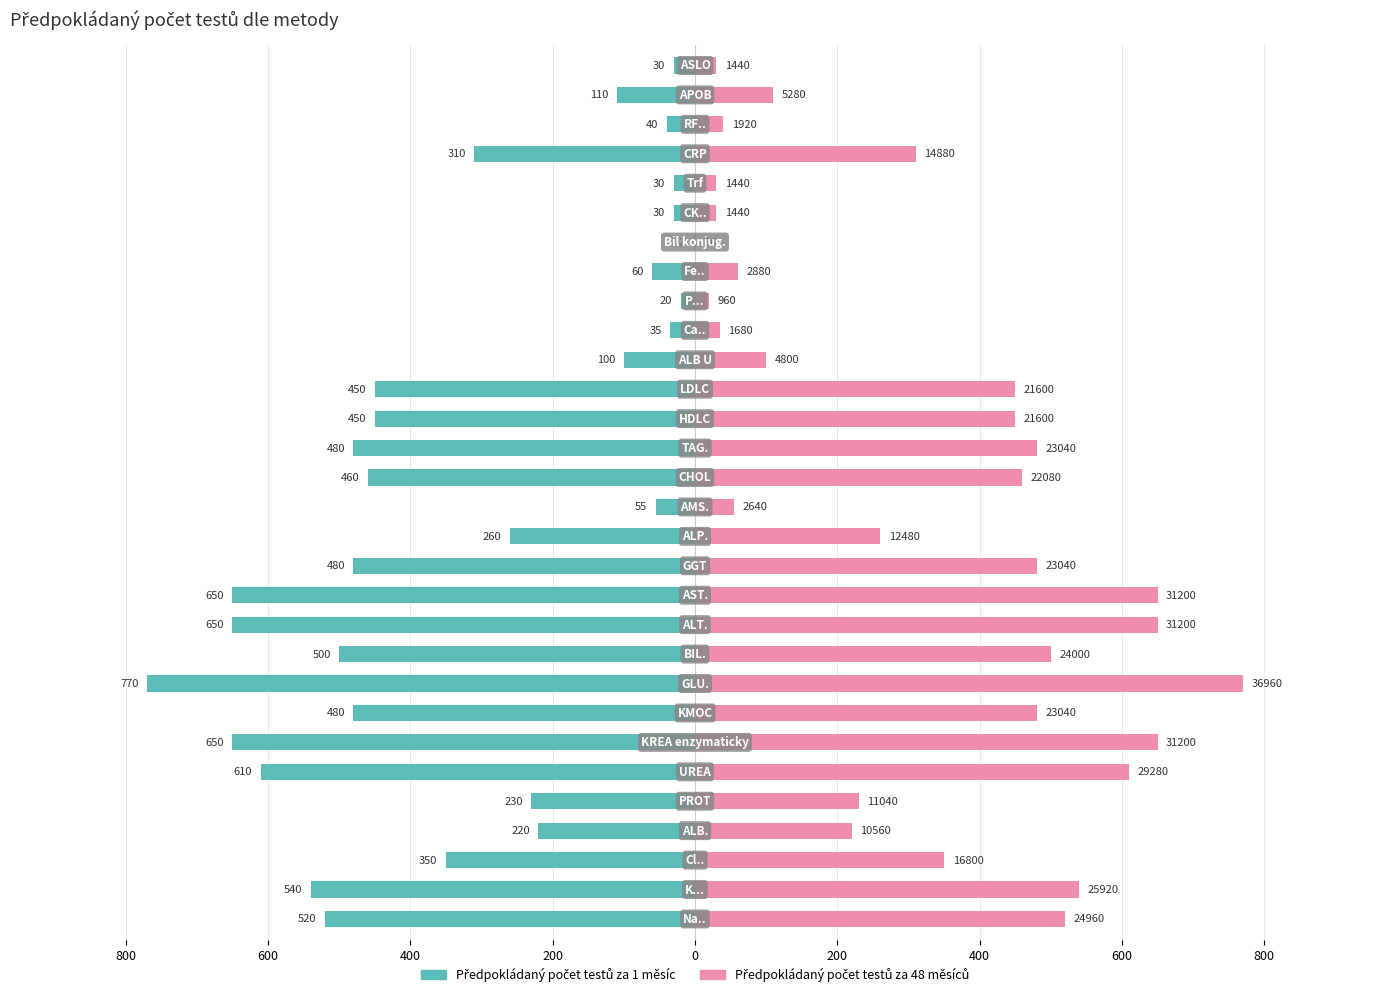

List the series in order of their peak value, highest first.

Předpokládaný počet testů za 48 měsíců, Předpokládaný počet testů za 1 měsíc